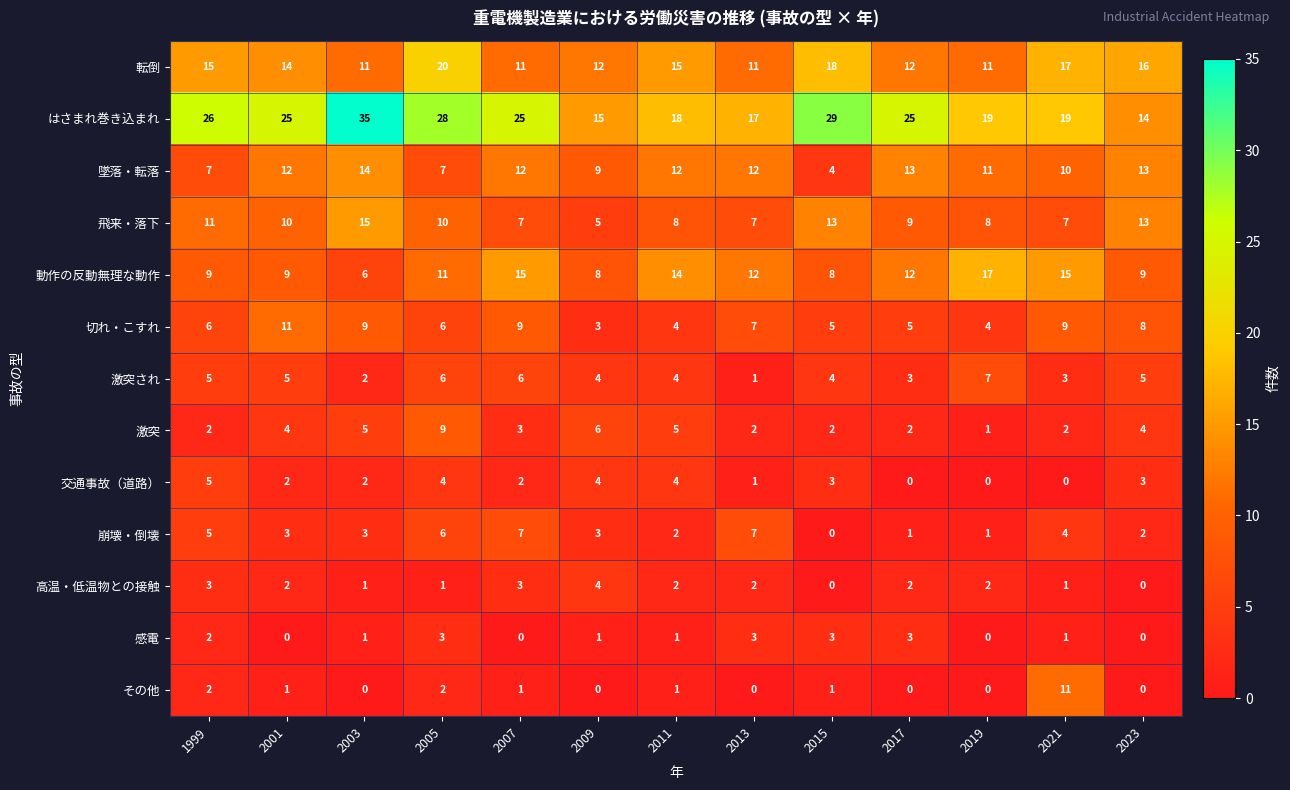

The 墜落・転落 series shows 12 at 2013. True or false?

True